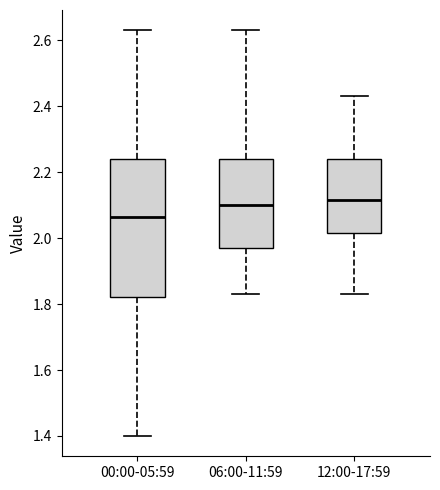

Where does the median line of the box for 06:00-11:59 sit on the y-axis? The values are not printed on the chart, so give them approximately, as read against the axis.

2.10